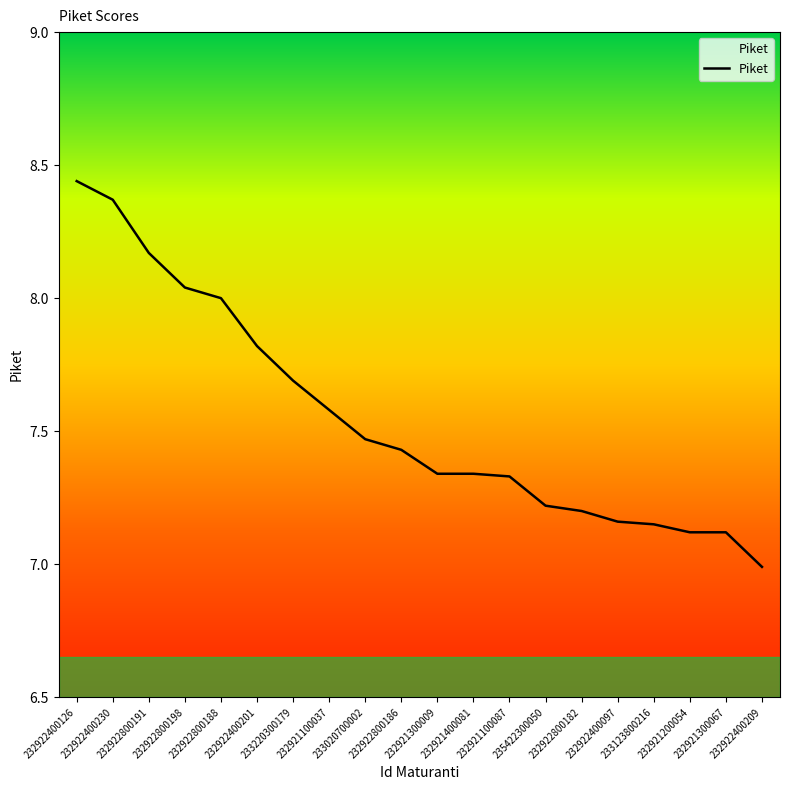

How many values exceed 7?

19